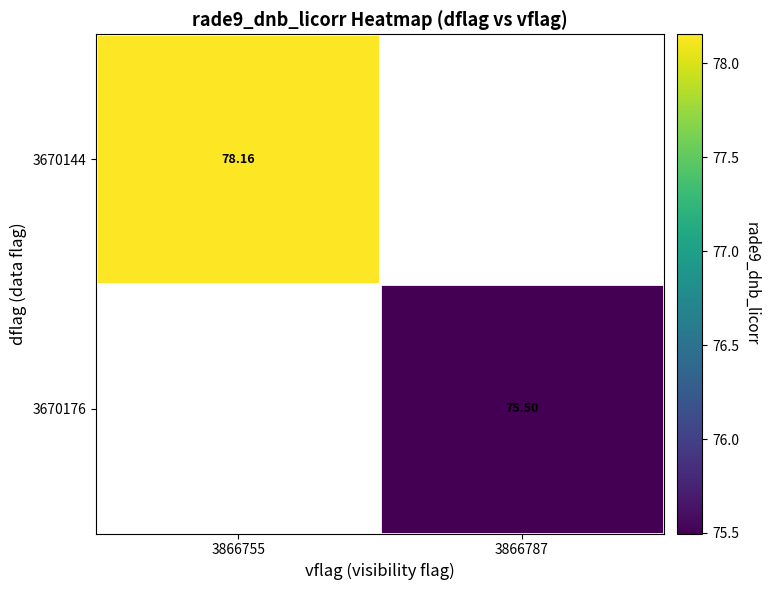

Where does the 3670176 series first go above 75?

3866787